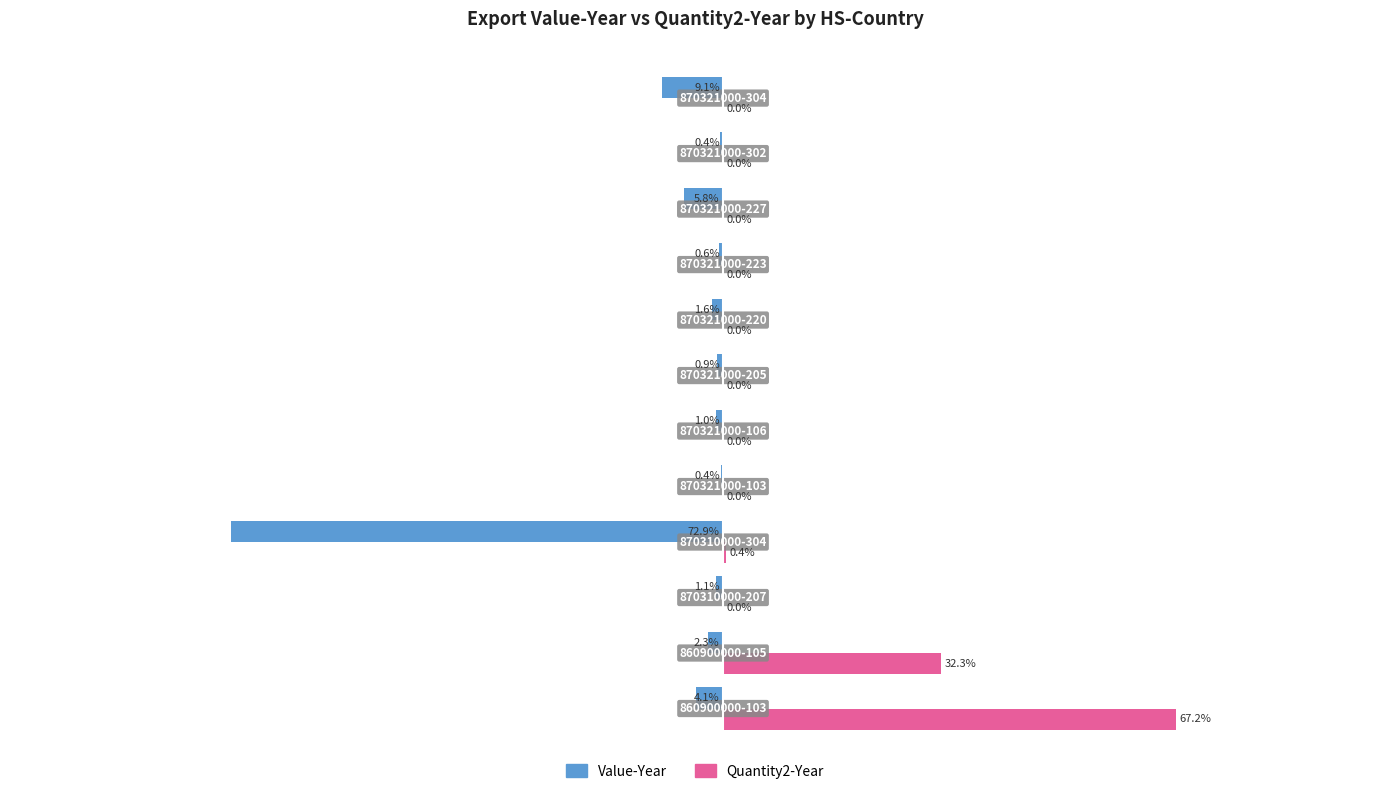

Which series has the largest total across all categories?

Quantity2-Year